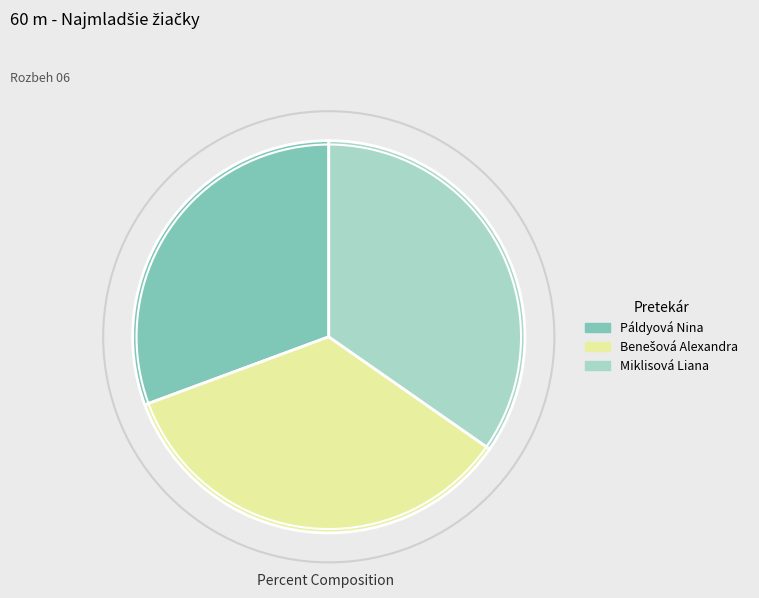

Does Miklisová Liana account for over 50% of the chart?

No